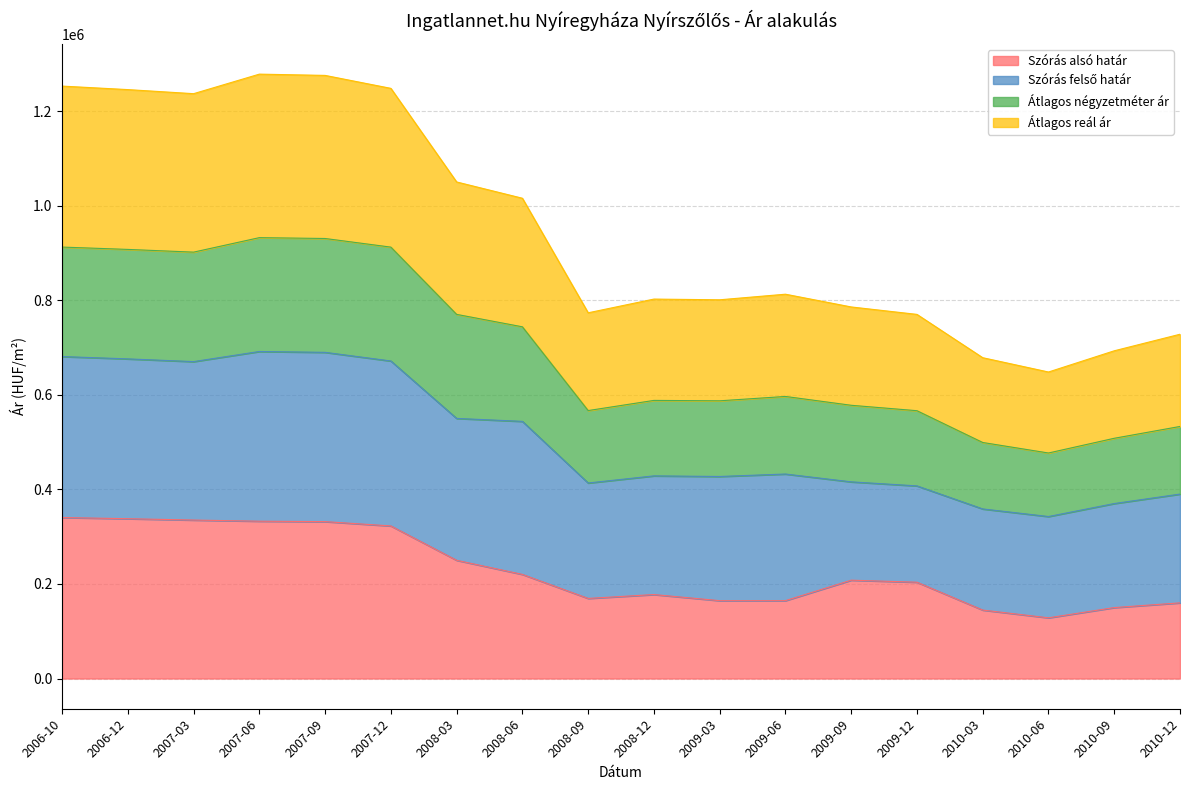

What is the total value across all series at 2010-03?

678392